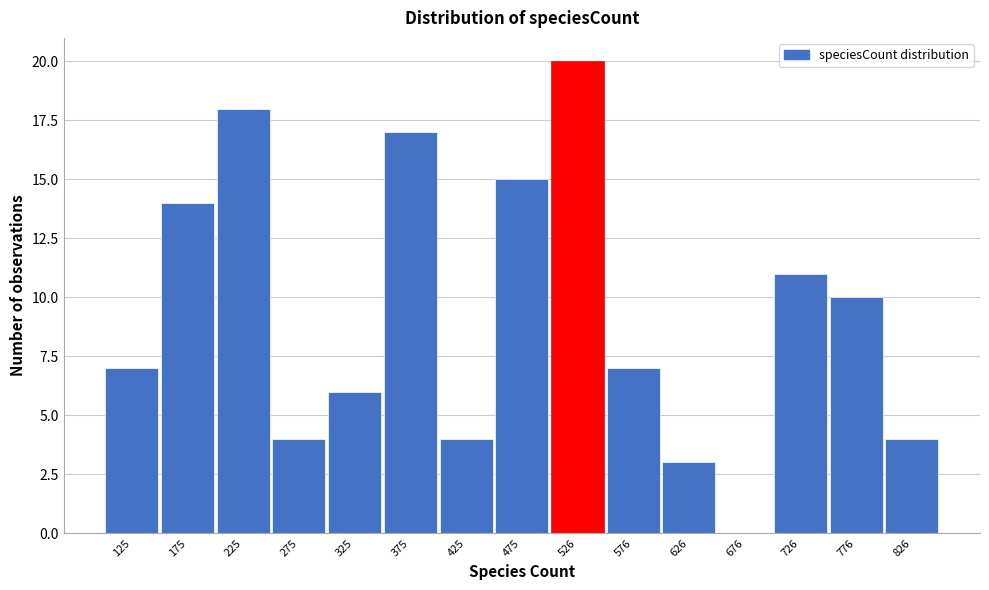

Reading right to left, what are all the values shown in this chart?

826=4	776=10	726=11	676=0	626=3	576=7	526=20	475=15	425=4	375=17	325=6	275=4	225=18	175=14	125=7